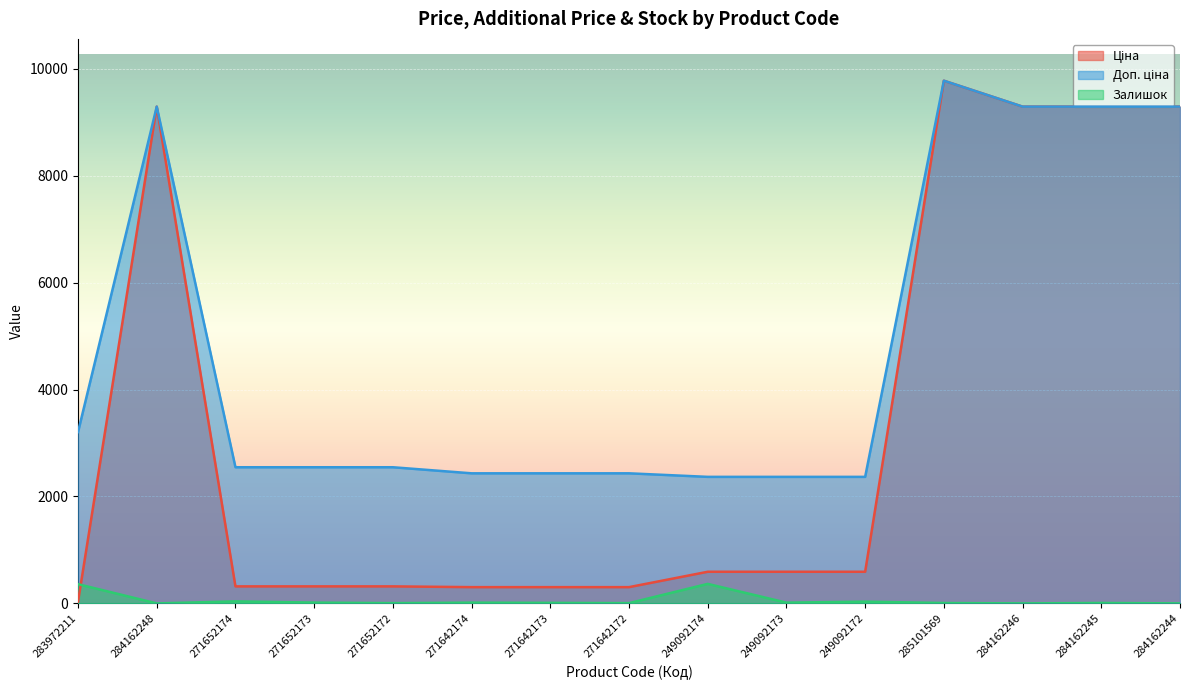

What is the minimum value for Ціна?

32.0